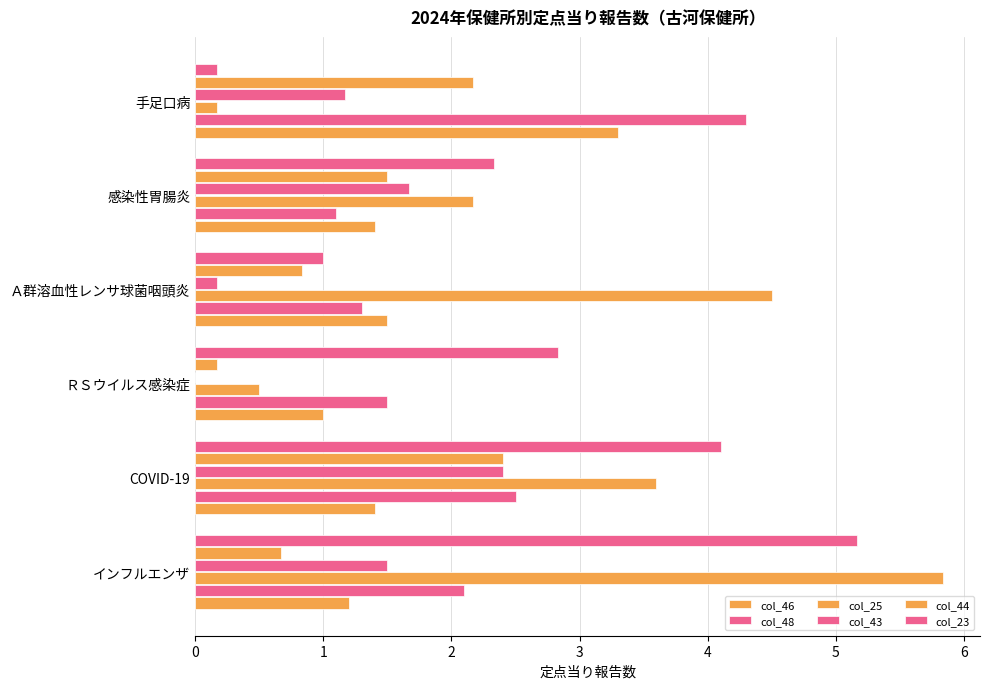

What is the maximum value shown in the chart?

5.8